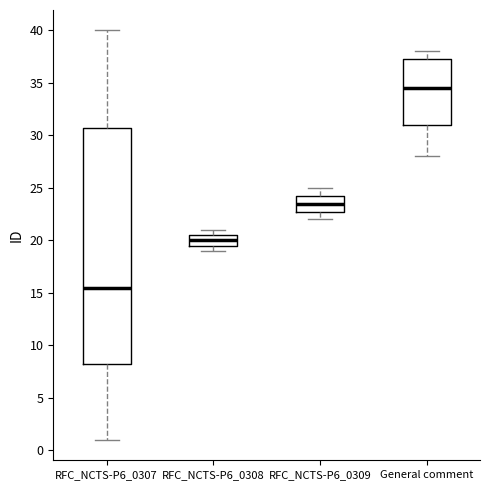

Which box has the lowest median line?

RFC_NCTS-P6_0307